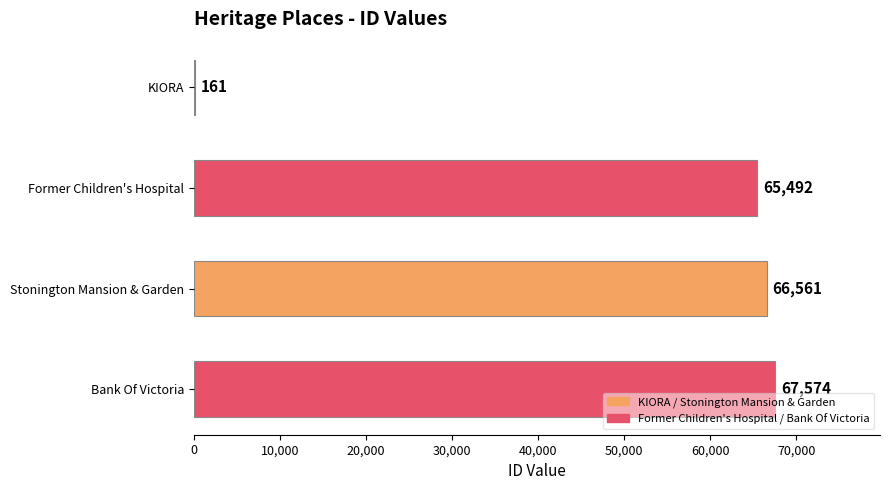

Reading bottom to top, what are all the values shown in this chart?

Bank Of Victoria=67574	Stonington Mansion & Garden=66561	Former Children's Hospital=65492	KIORA=161